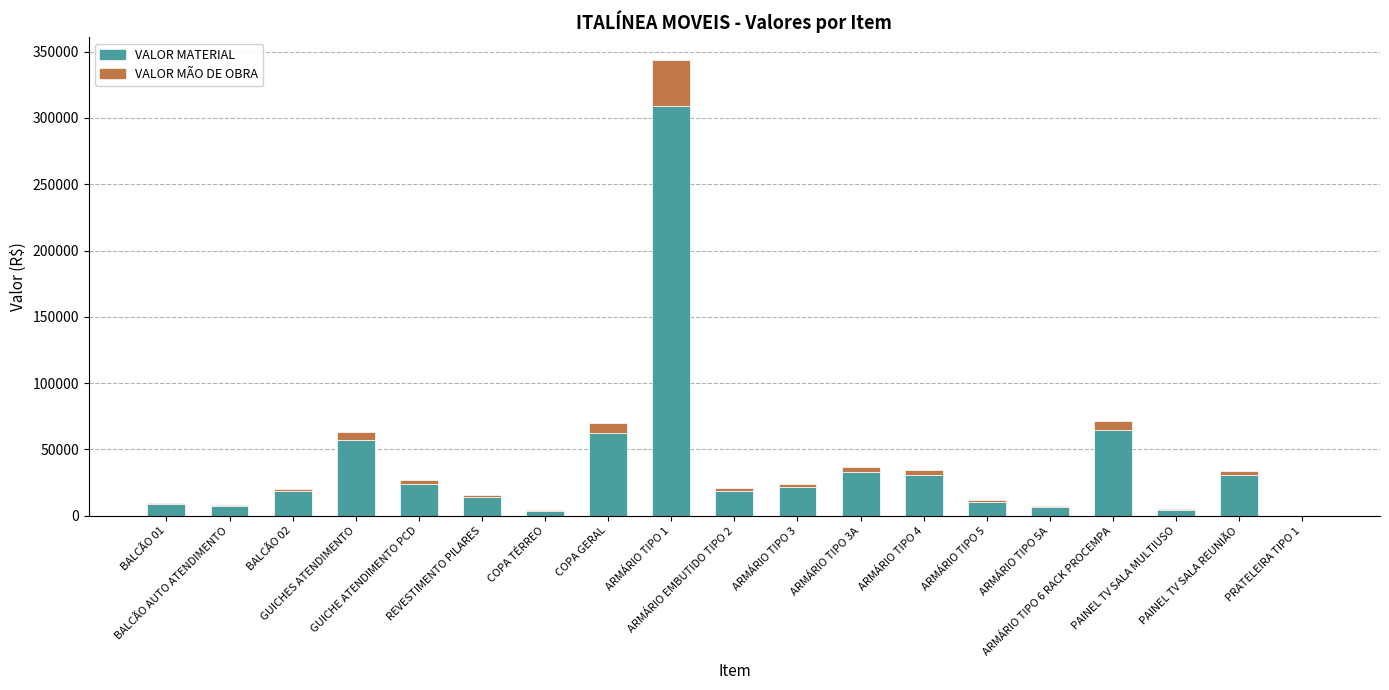

What is the sum of all VALOR MATERIAL values?

726860.7